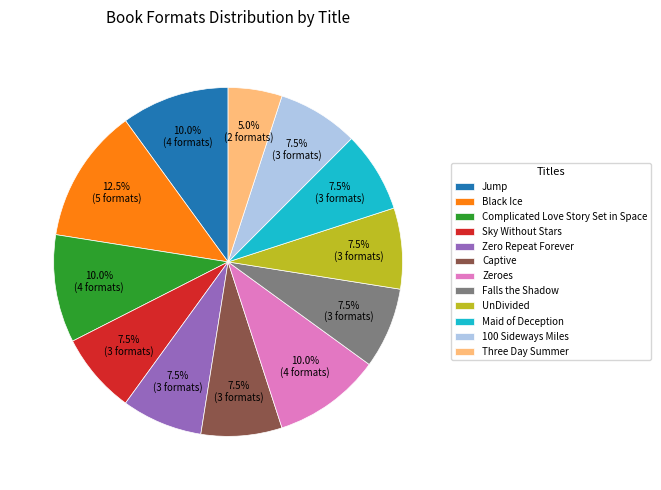

How many slices are in this pie chart?

12